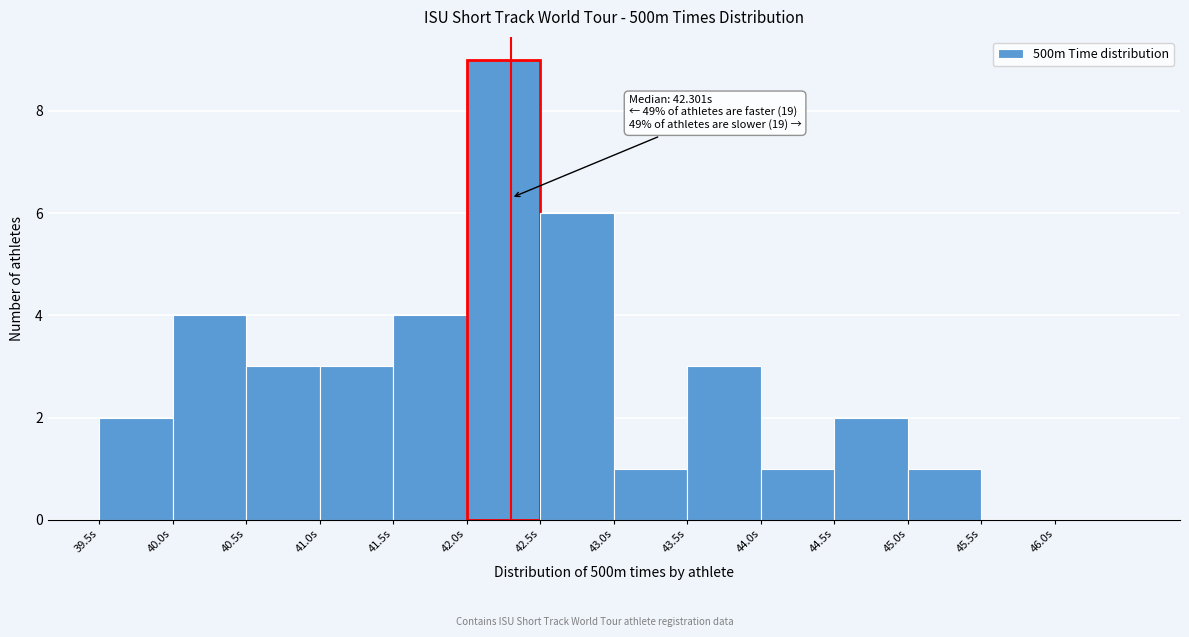

Which range on the x-axis has the tallest bar?

42.0 to 42.5